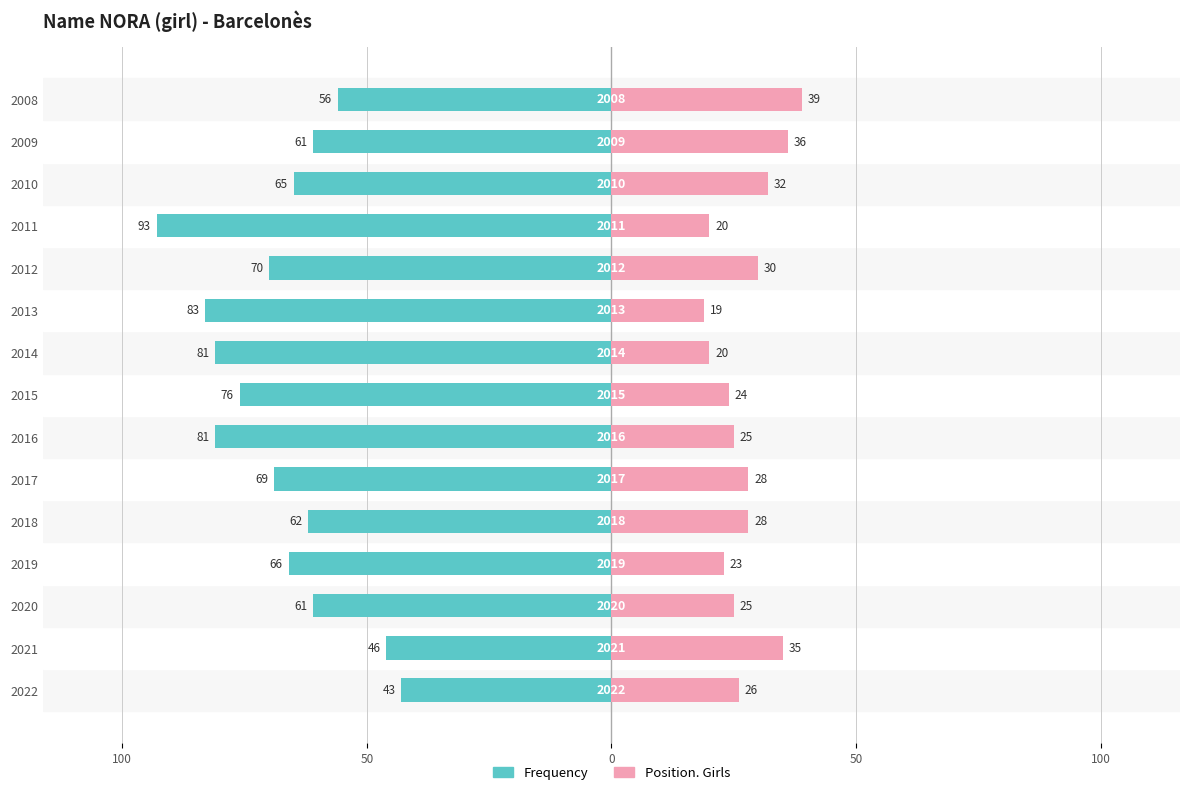

What is the difference between the maximum and minimum values in the Frequency series?

50